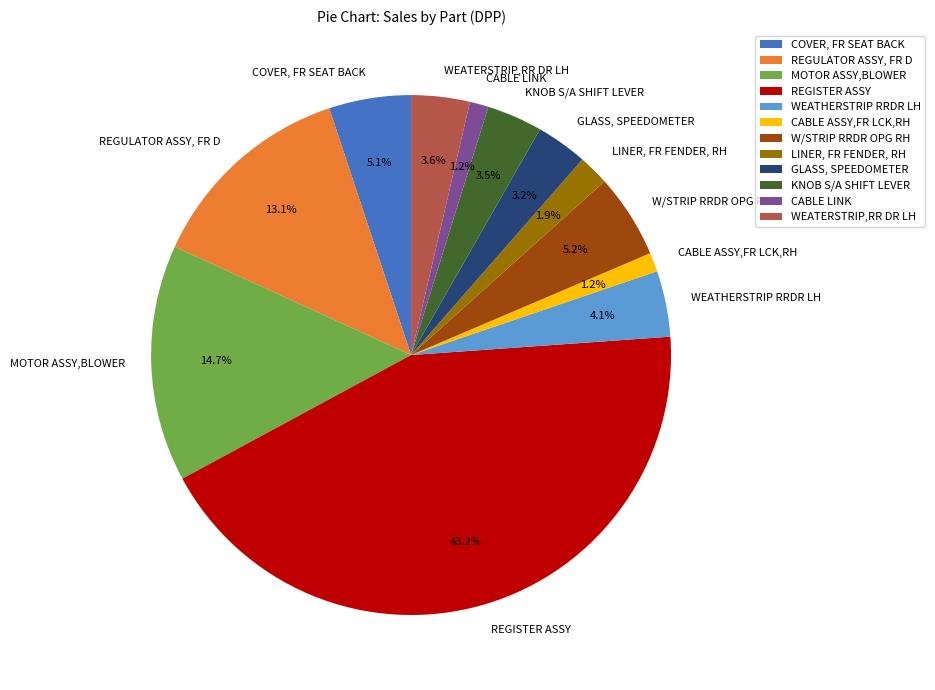

To the nearest percent, what portion does REGISTER ASSY represent?

43%